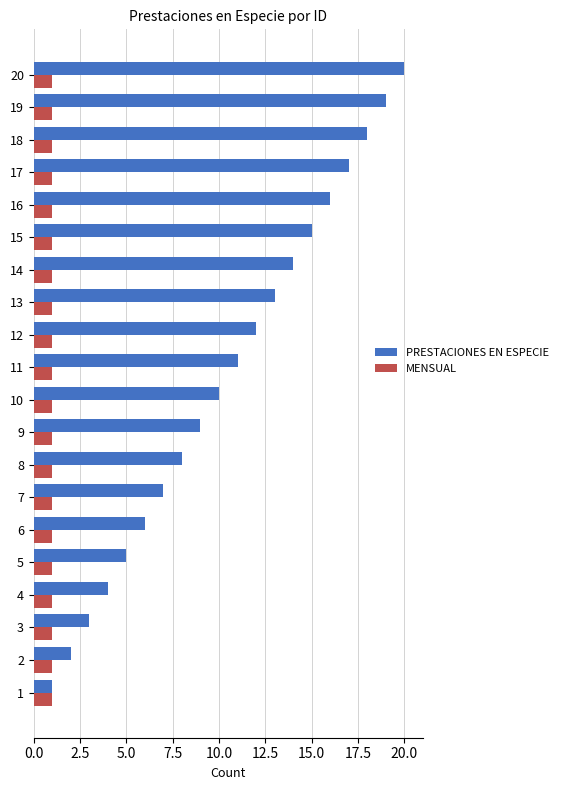

What is the sum of all PRESTACIONES EN ESPECIE values?

210